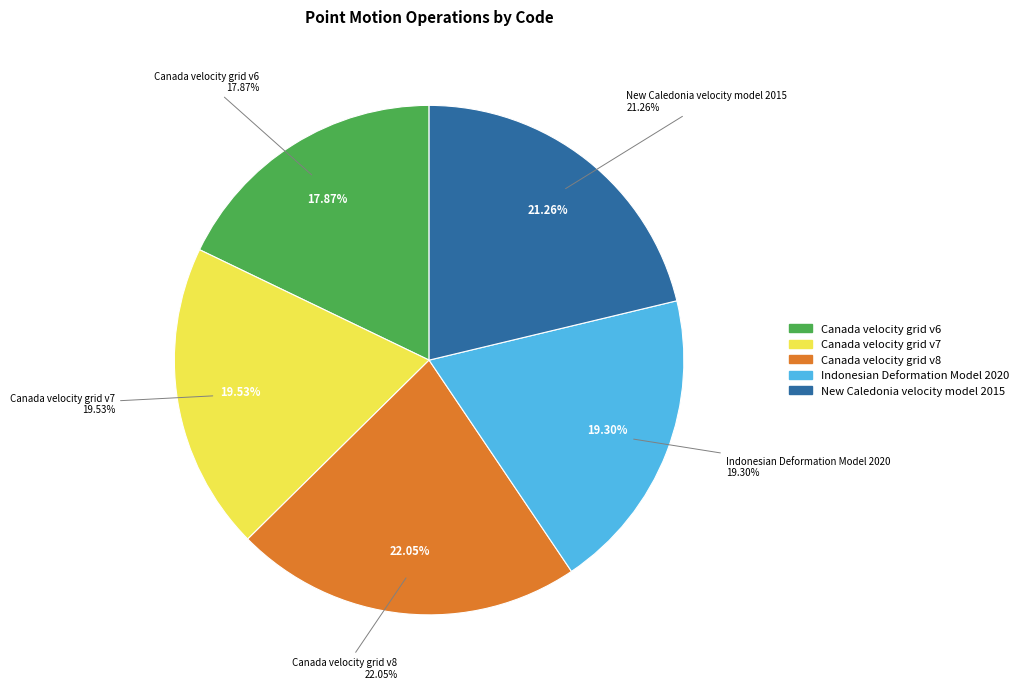

To the nearest percent, what percentage of the pie is Canada velocity grid v8?

22%